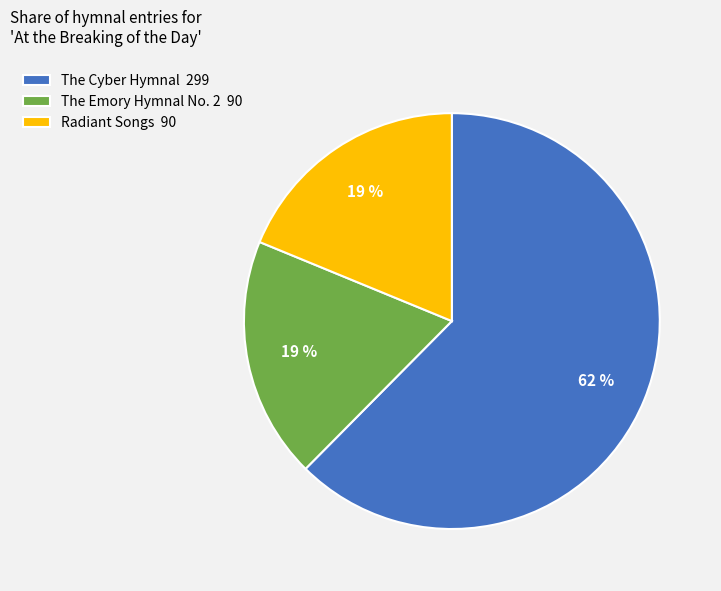

How many segments does this pie chart have?

3